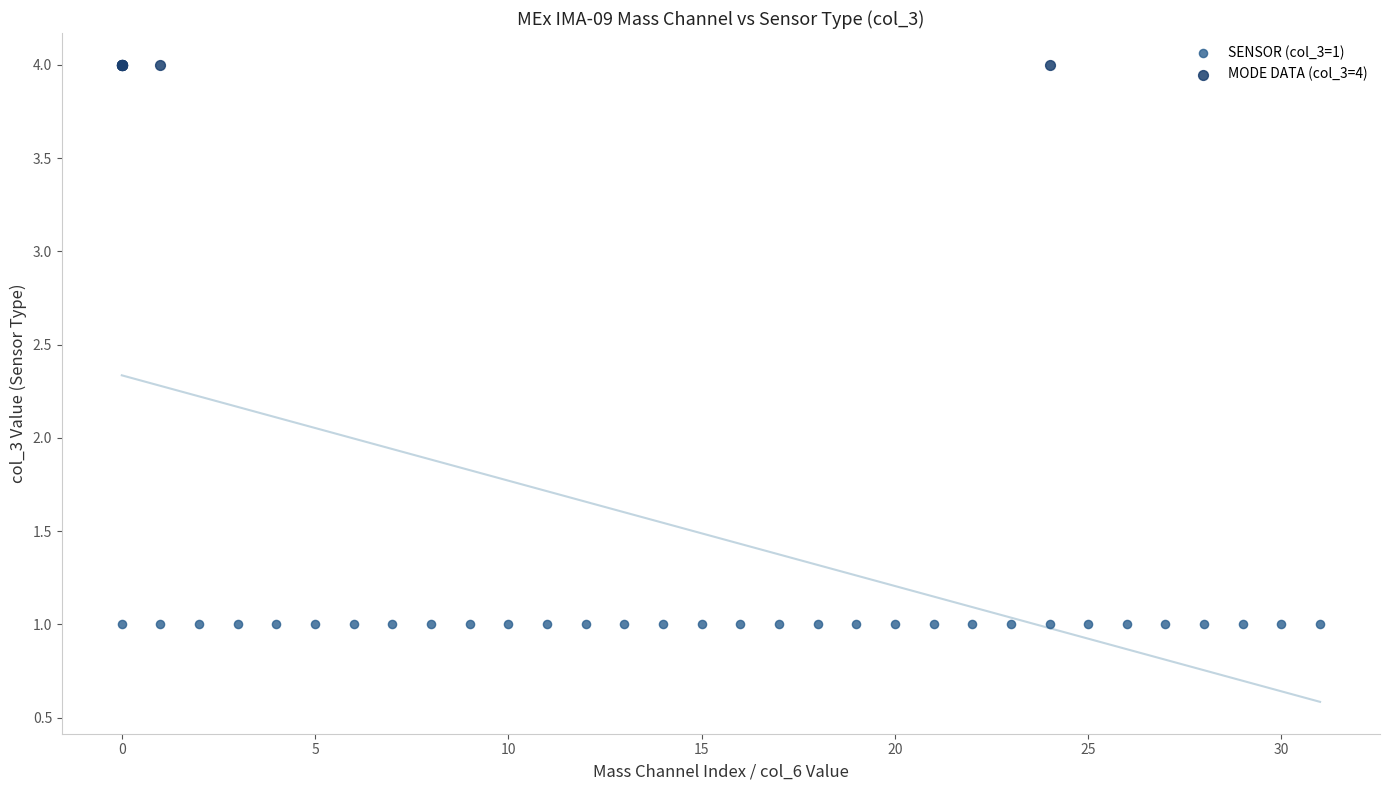

Which series reaches the minimum Y coordinate?

SENSOR (col_3=1)